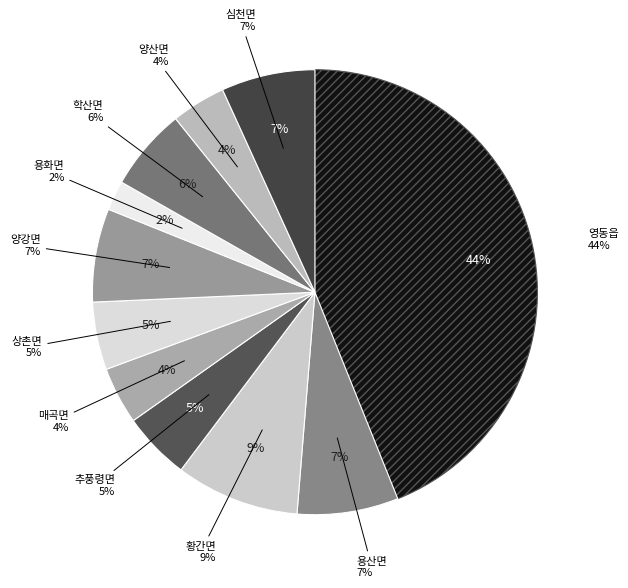

Does 학산면 account for over 50% of the chart?

No